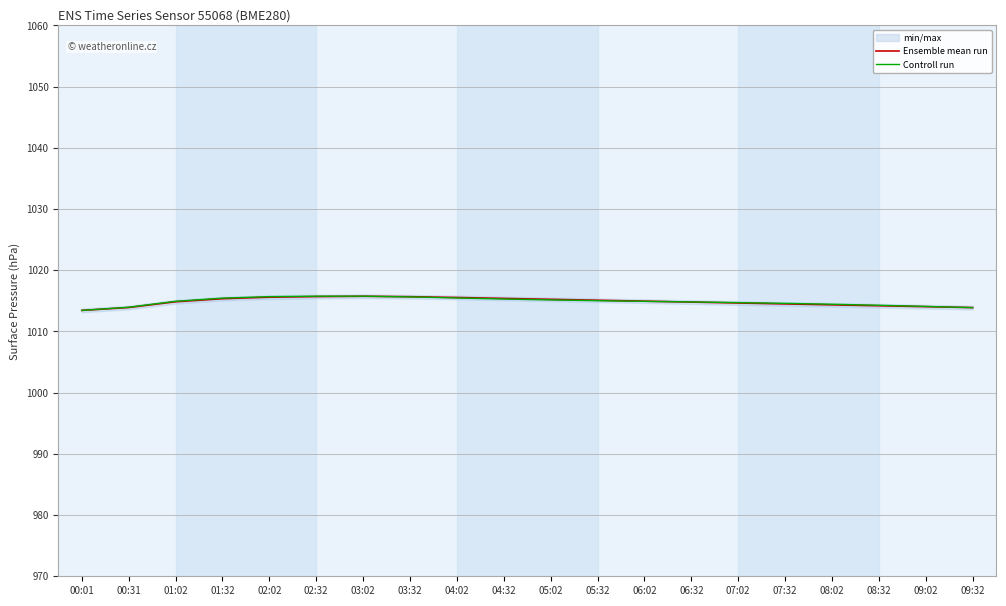

What is the difference between the Ensemble mean run values at 08:32 and 00:01?

0.8